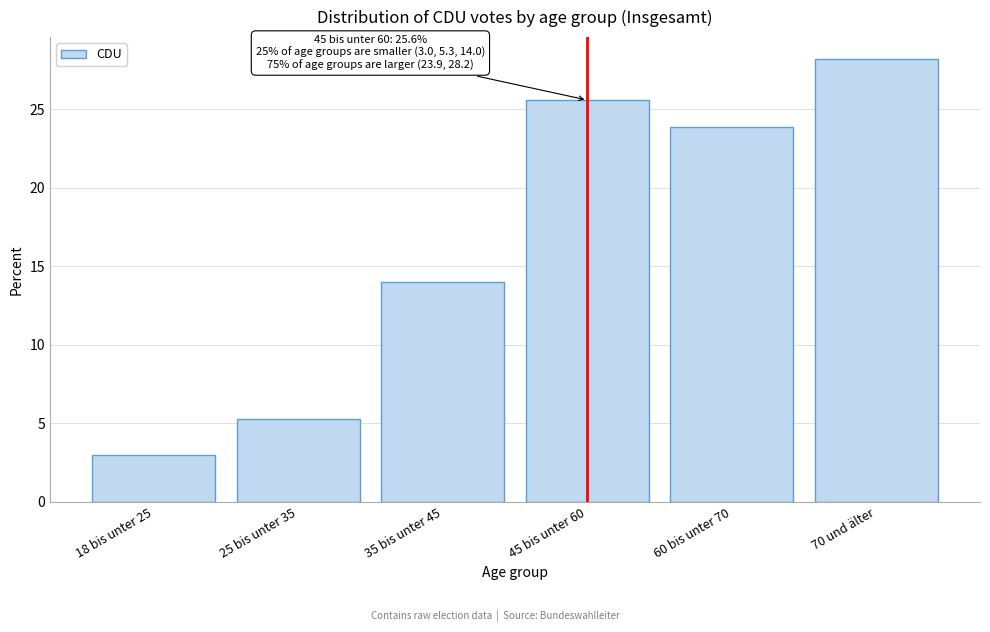

Reading left to right, transcribe all the data shown in this chart.

18 bis unter 25=3.0	25 bis unter 35=5.3	35 bis unter 45=14.0	45 bis unter 60=25.6	60 bis unter 70=23.9	70 und älter=28.2